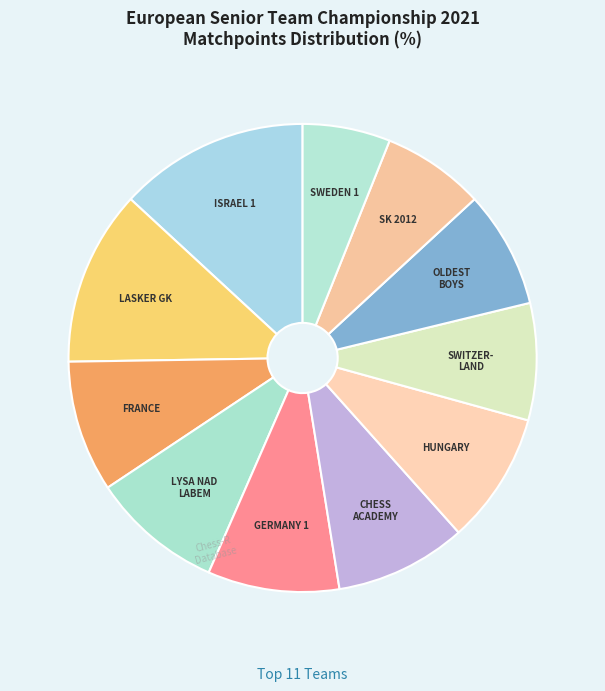

Is it true that GERMANY 1 is 9% of the pie?

True